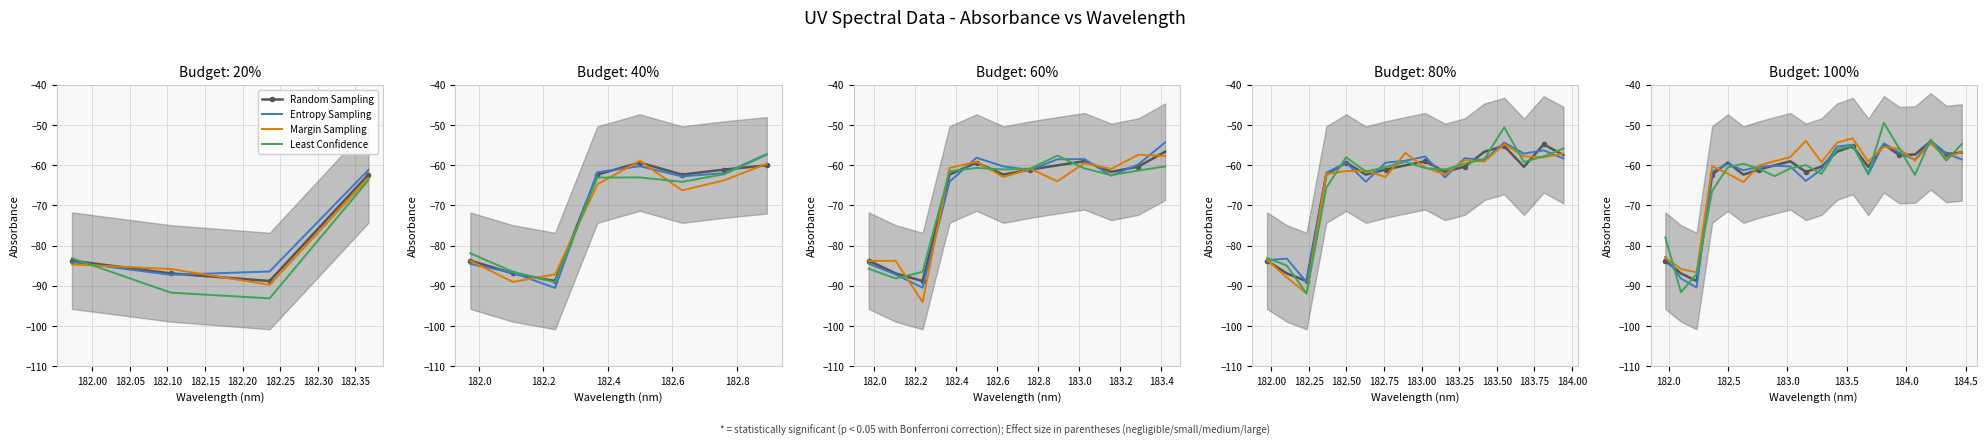

What is the difference between the second highest and second lowest values in the Least Confidence series?

33.5